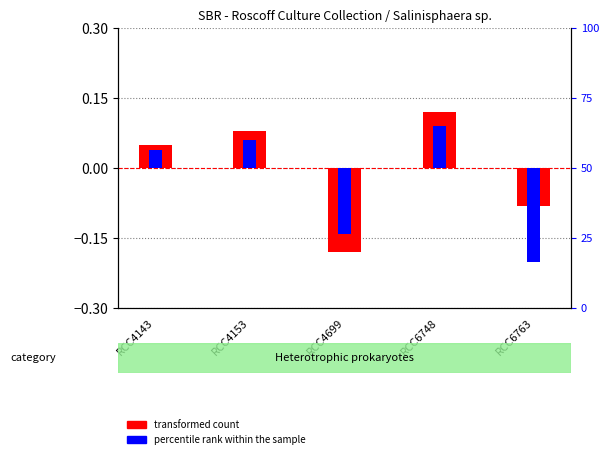

What is the total value across all series at RCC4699?

-0.3